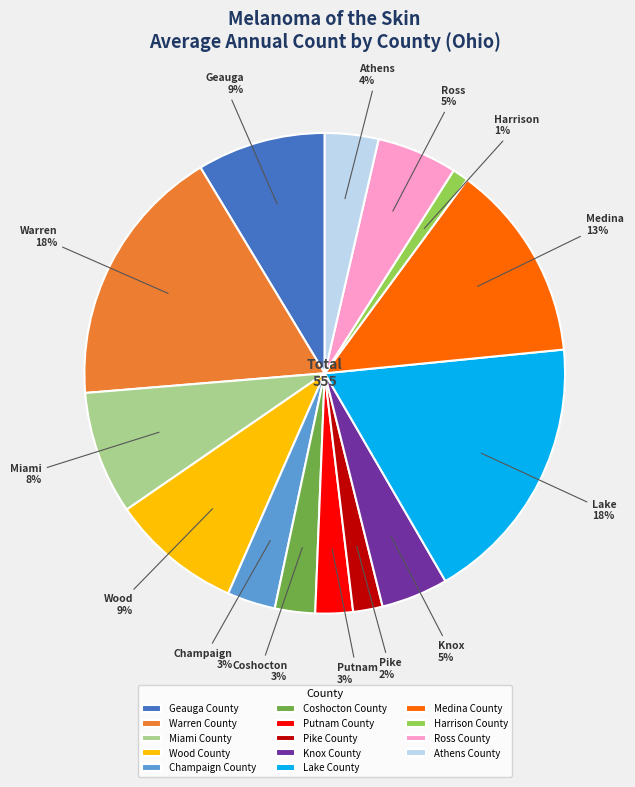

Which slice is the smallest?

Harrison County